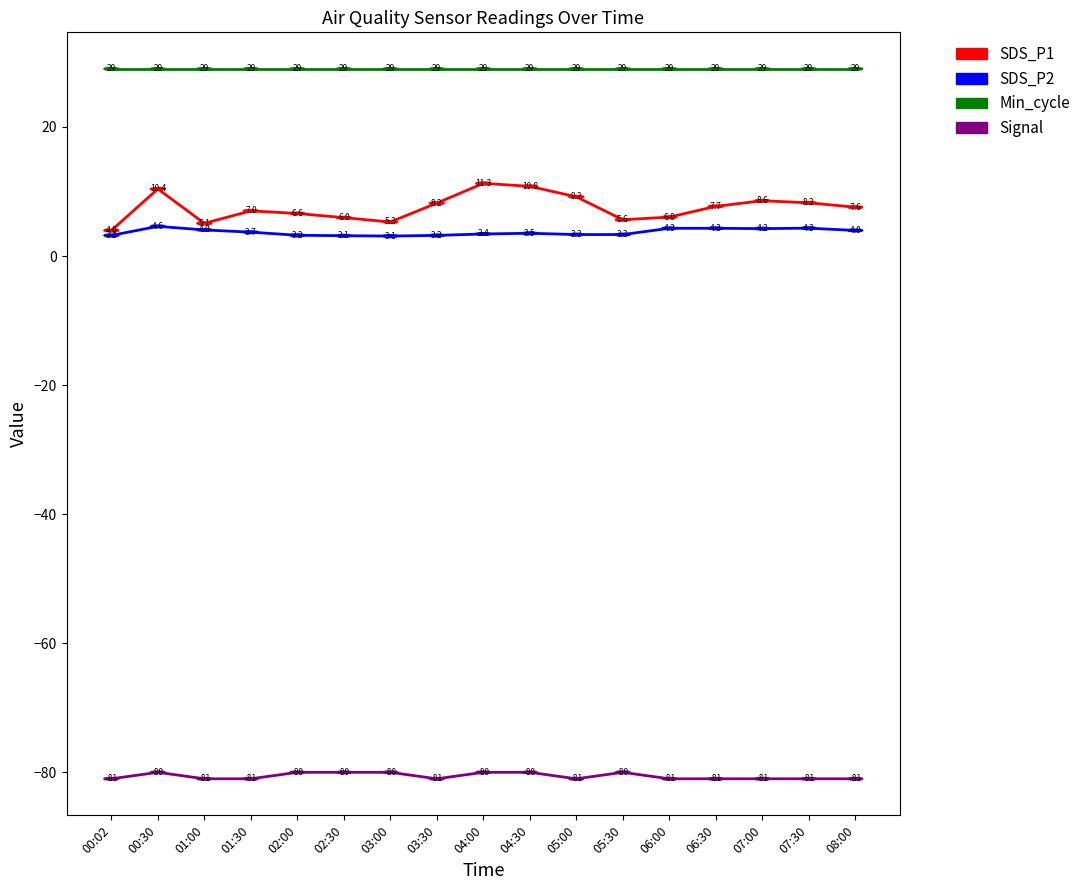

What is the spread (max minus min) of values at 03:30?

110.0